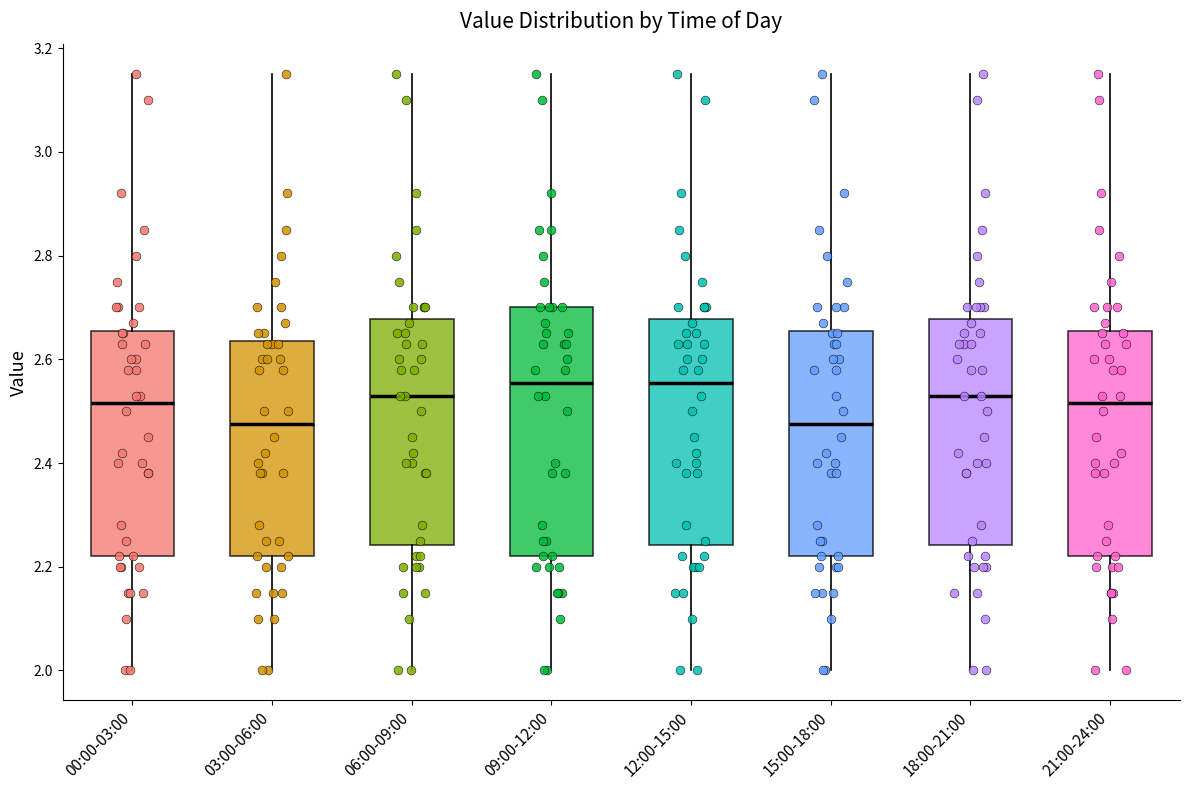

Reading left to right, transcribe this box plot: for each box, give where its median line is, the range the box spans, and where its two whiskers end, as read against the y-axis. The values are not printed on the chart, so give them approximately, as read against the axis.

00:00-03:00: median 2.52, box 2.22 to 2.66, whiskers 2.00 to 3.16
03:00-06:00: median 2.48, box 2.22 to 2.64, whiskers 2.00 to 3.16
06:00-09:00: median 2.54, box 2.24 to 2.68, whiskers 2.00 to 3.16
09:00-12:00: median 2.56, box 2.22 to 2.70, whiskers 2.00 to 3.16
12:00-15:00: median 2.56, box 2.24 to 2.68, whiskers 2.00 to 3.16
15:00-18:00: median 2.48, box 2.22 to 2.66, whiskers 2.00 to 3.16
18:00-21:00: median 2.54, box 2.24 to 2.68, whiskers 2.00 to 3.16
21:00-24:00: median 2.52, box 2.22 to 2.66, whiskers 2.00 to 3.16